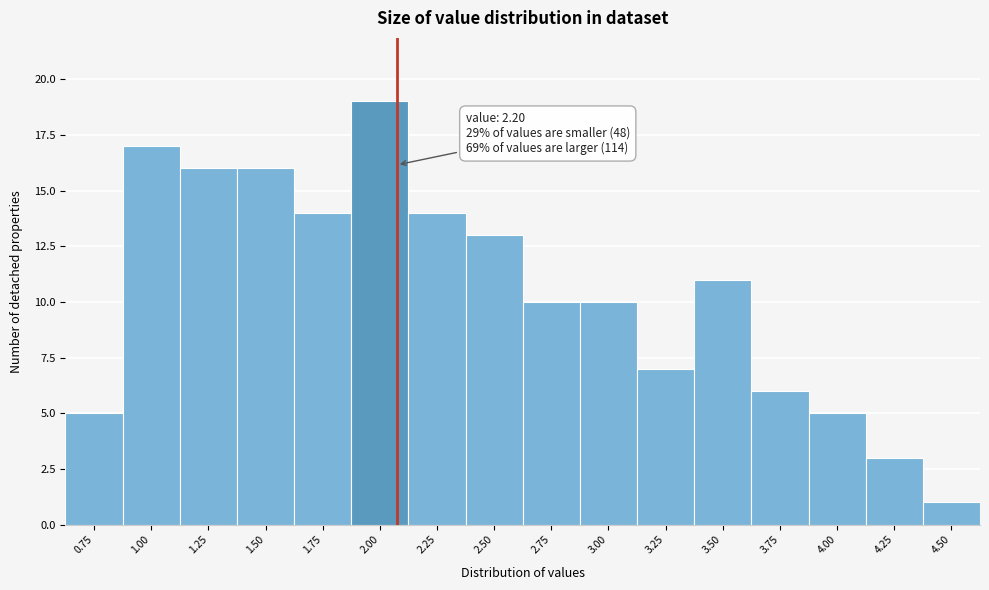

Reading left to right, list all the values displayed in this chart.

0.75=5	1.00=17	1.25=16	1.50=16	1.75=14	2.00=19	2.25=14	2.50=13	2.75=10	3.00=10	3.25=7	3.50=11	3.75=6	4.00=5	4.25=3	4.50=1